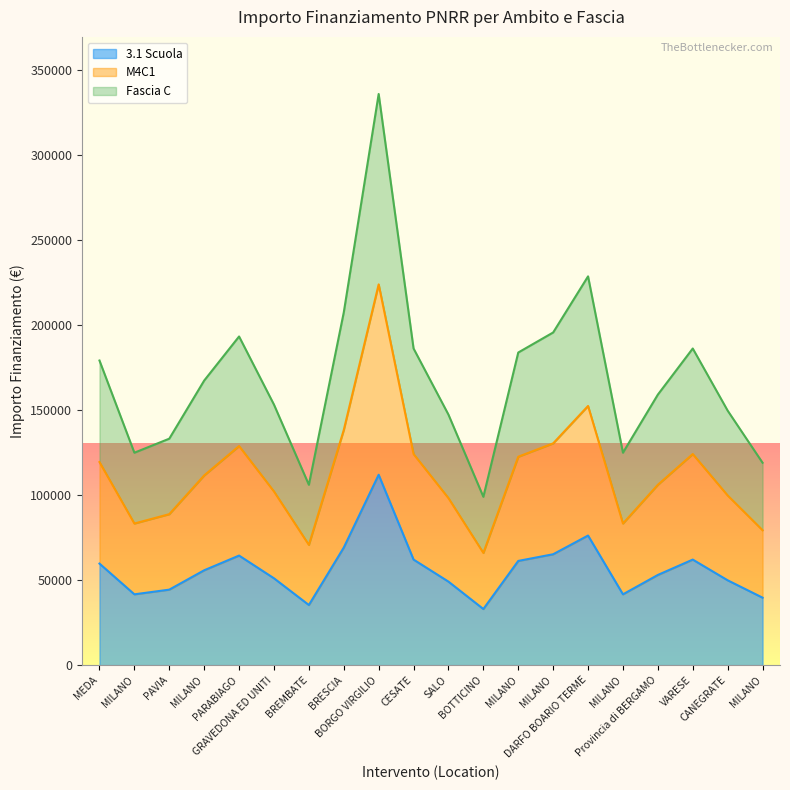

At how many categories does at least one series exceed 237670?

1